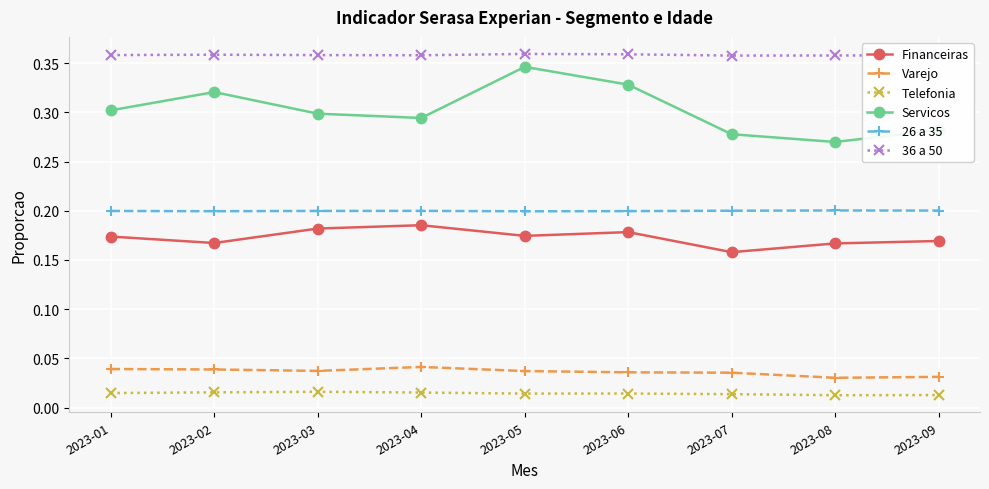

Which series has the largest range (max minus min)?

Servicos